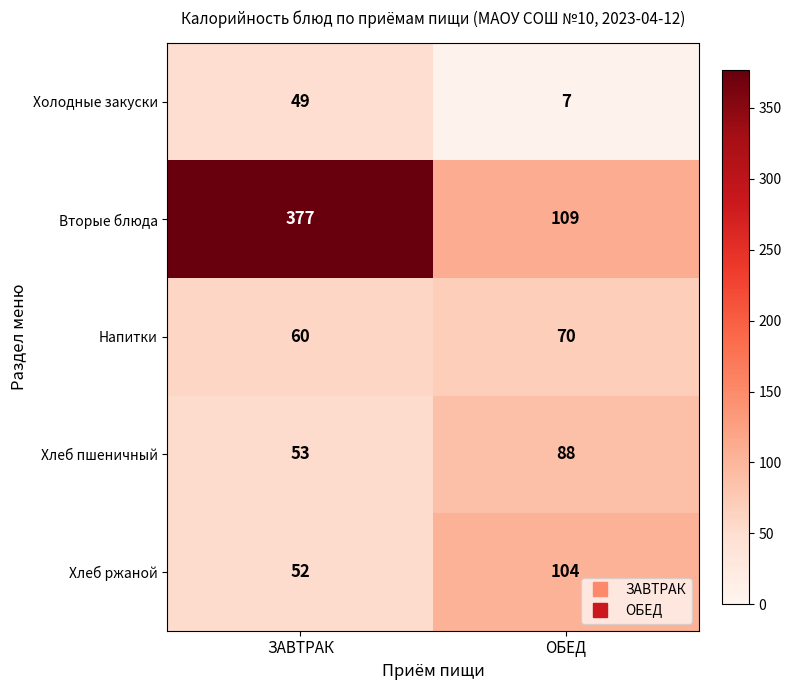

True or false: Вторые блюда has a value of 171 at ЗАВТРАК.

False